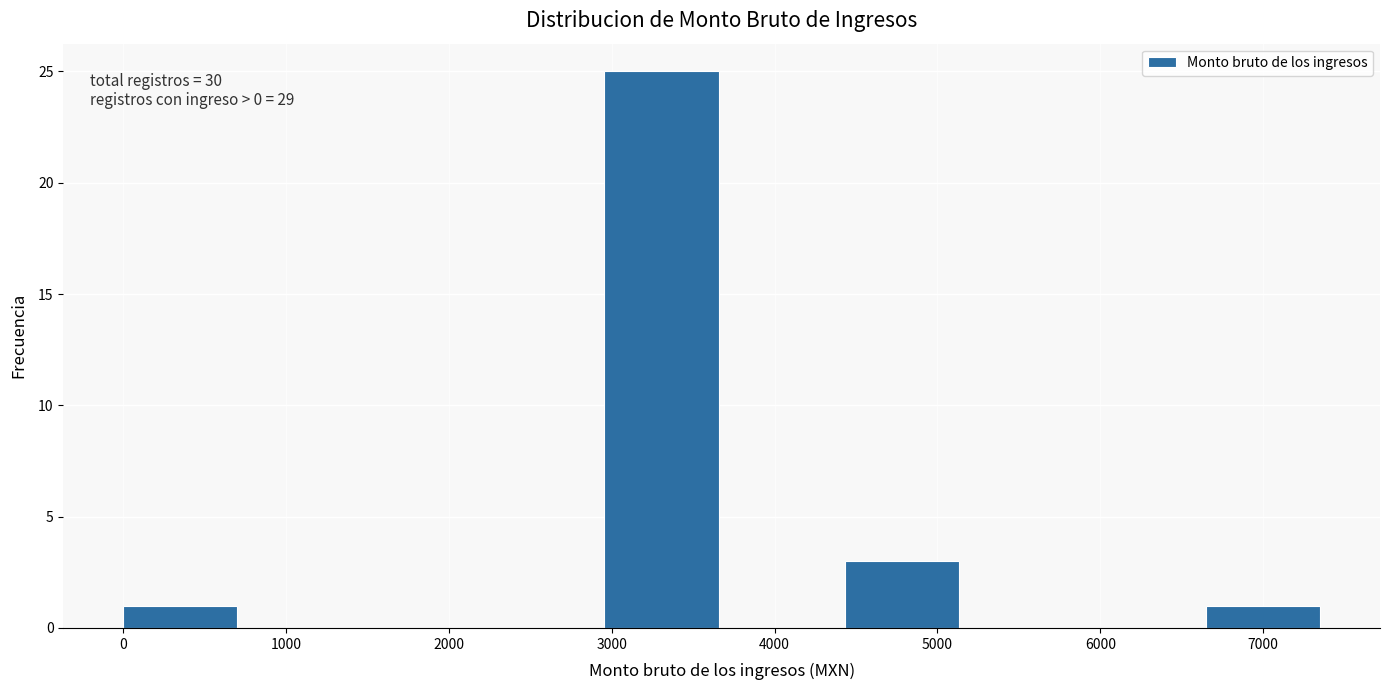

Which range on the x-axis has the tallest bar?

3000 to 3700